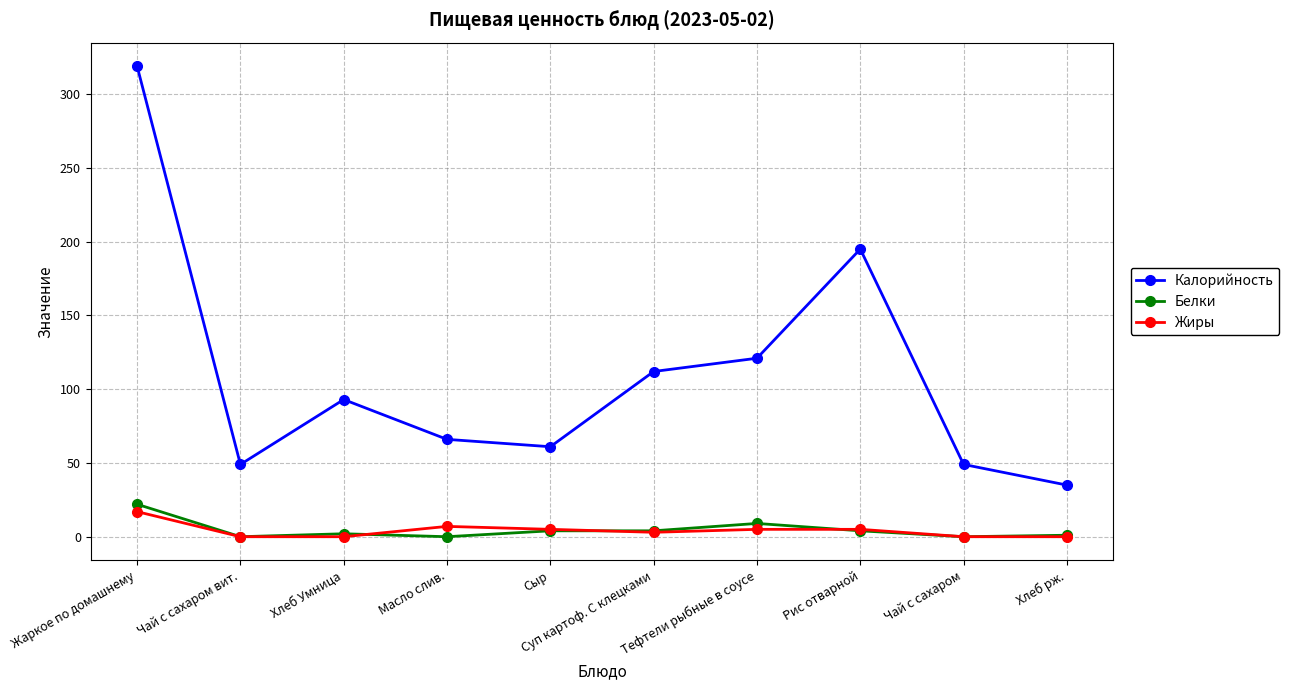

Where does the Белки series first go above 4?

Жаркое по домашнему